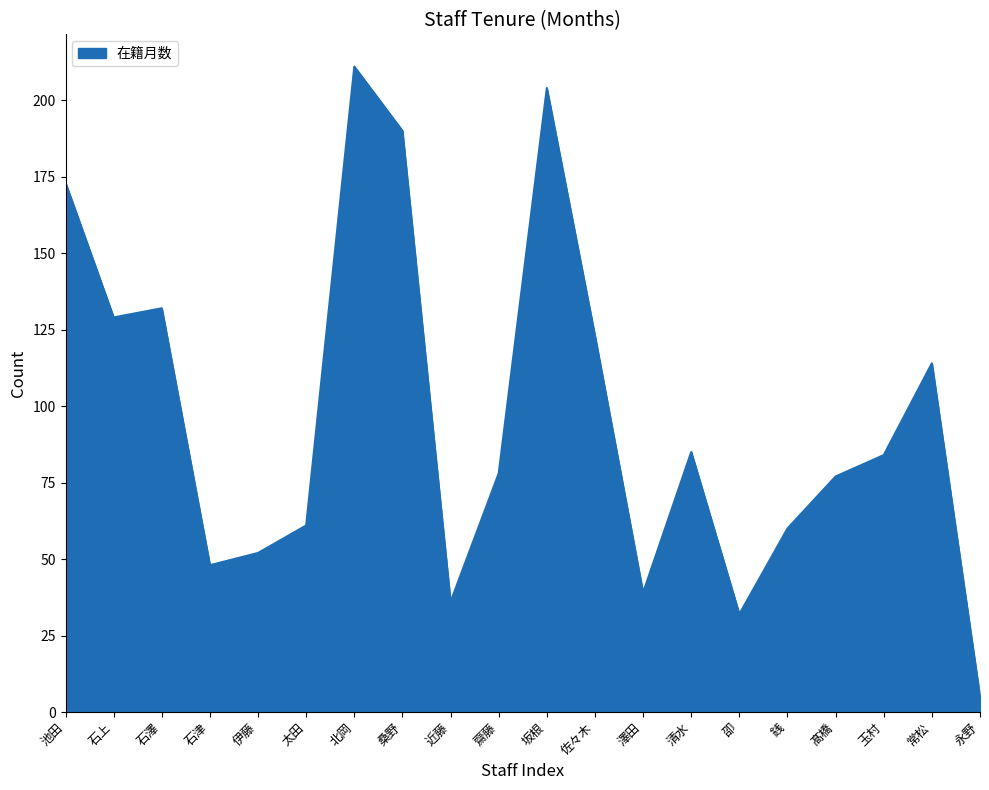

The value at 玉村 is 145. True or false?

False